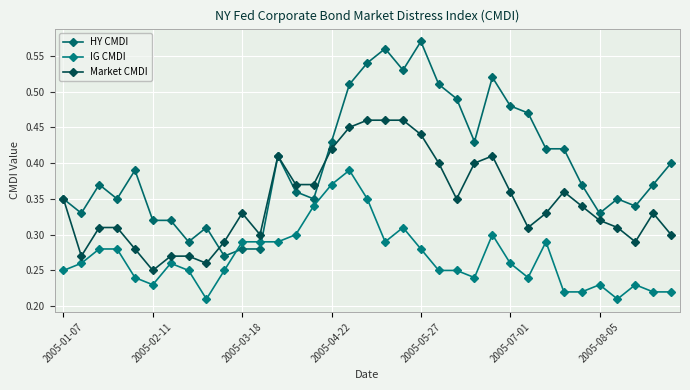

How many distinct data groups are displayed?

3